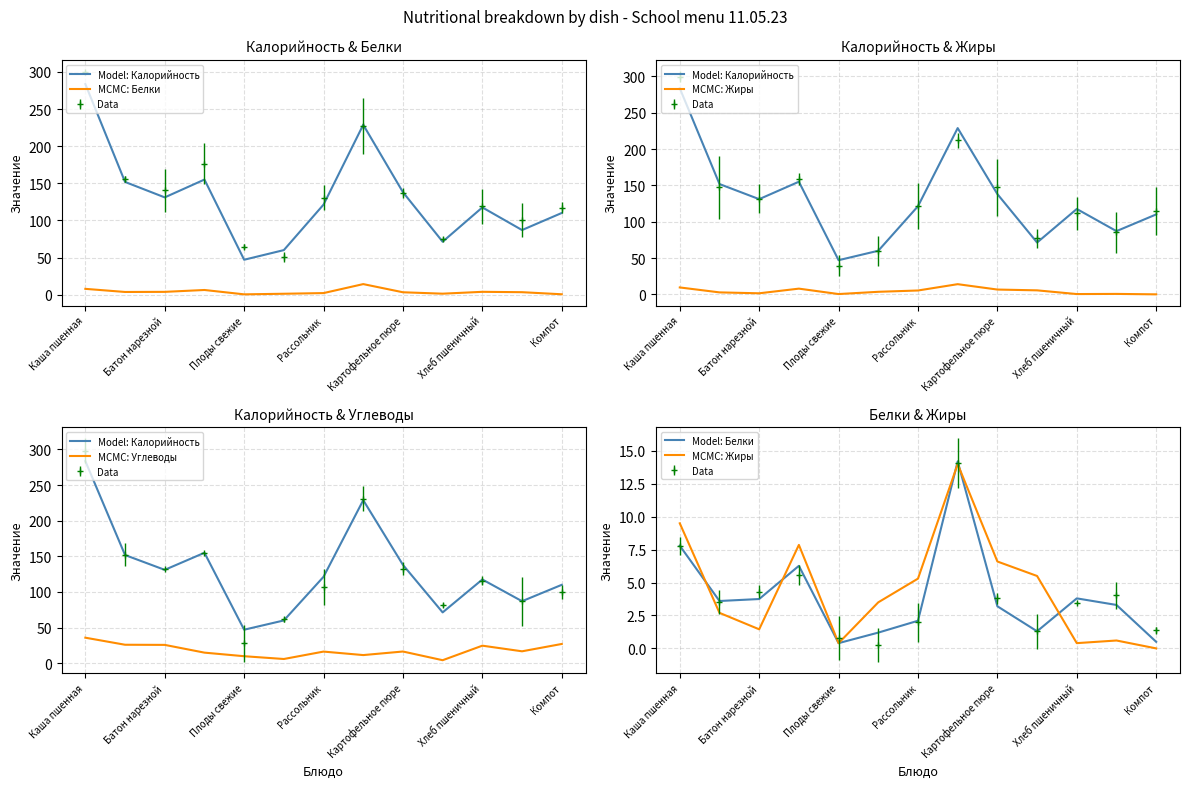

How many times do Model: Белки and MCMC: Жиры cross each other?

5